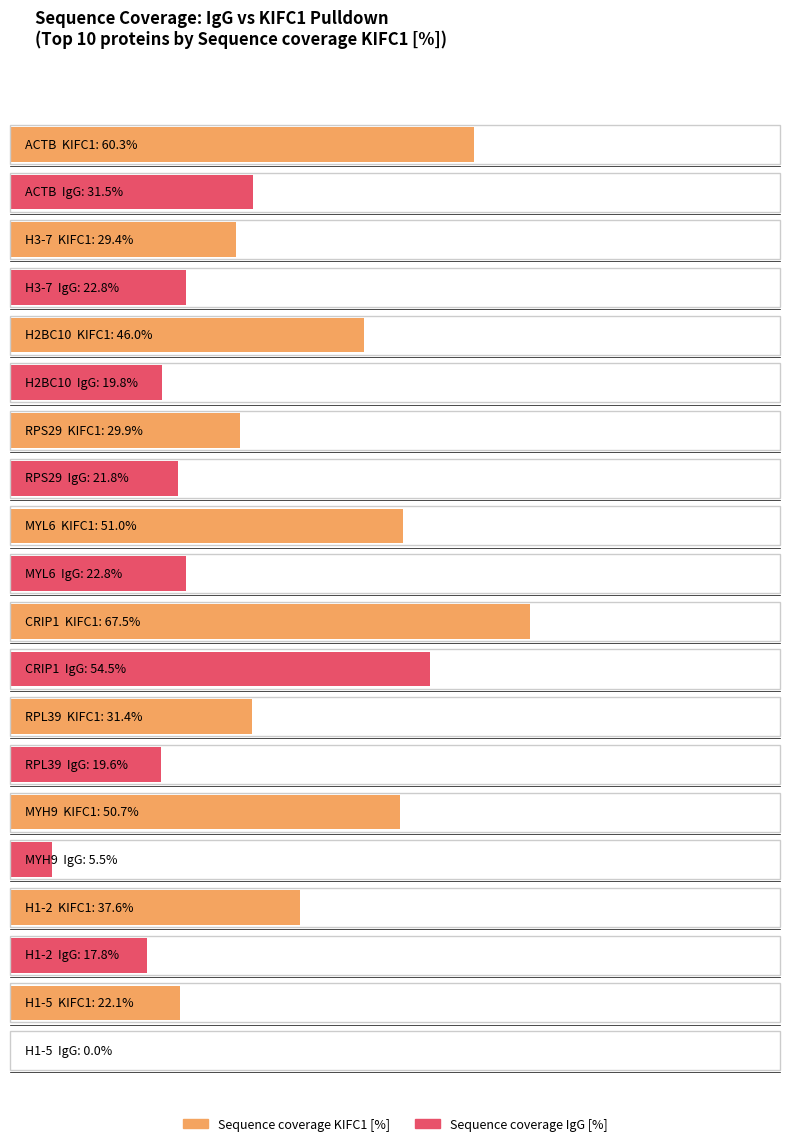

What is the value of the Sequence coverage IgG [%] bar at the 9th from the left?

17.8